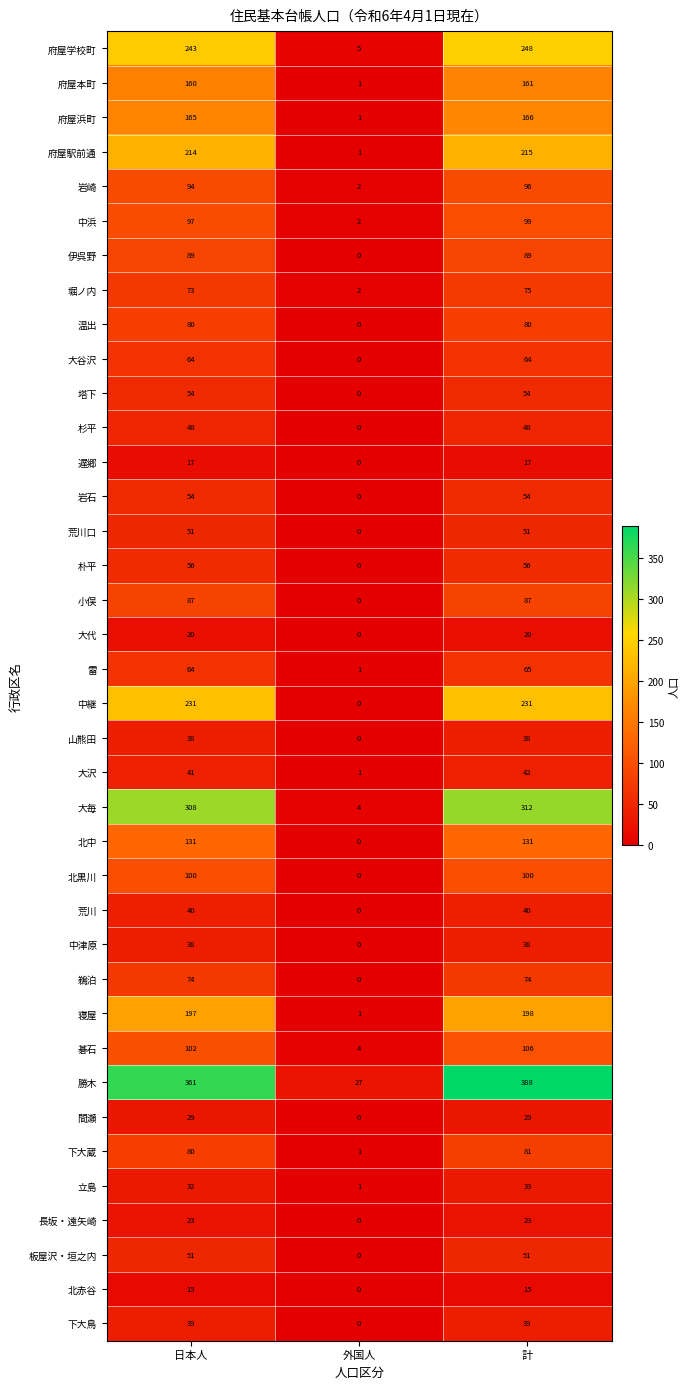

Which series has the largest range (max minus min)?

勝木